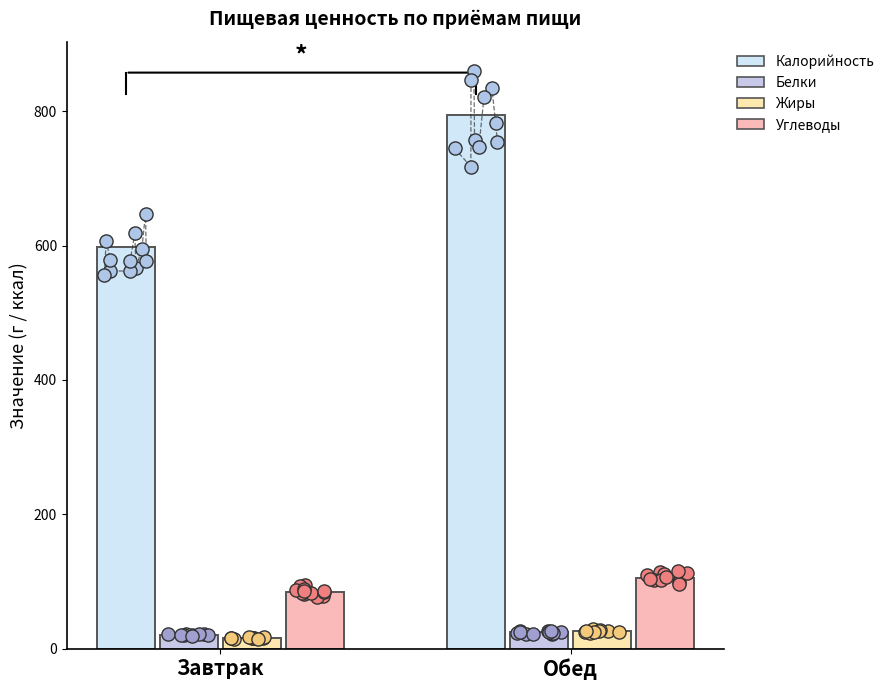

Which series reaches the minimum Y coordinate?

Жиры